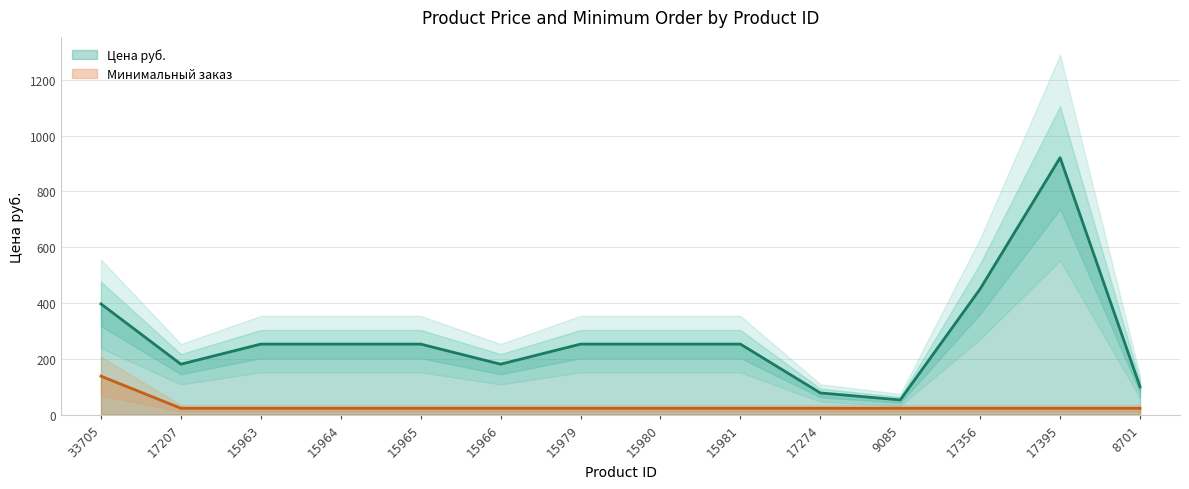

Which series has the largest total across all categories?

Цена руб.